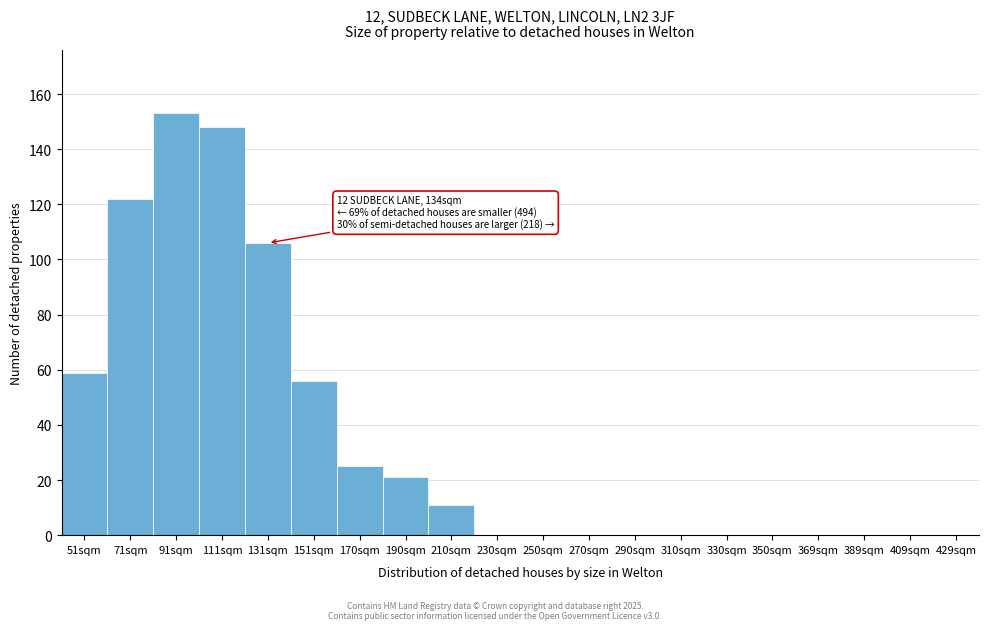

Reading left to right, extract all data points from this chart.

51sqm=59	71sqm=122	91sqm=153	111sqm=148	131sqm=106	151sqm=56	170sqm=25	190sqm=21	210sqm=11	230sqm=0	250sqm=0	270sqm=0	290sqm=0	310sqm=0	330sqm=0	350sqm=0	369sqm=0	389sqm=0	409sqm=0	429sqm=0